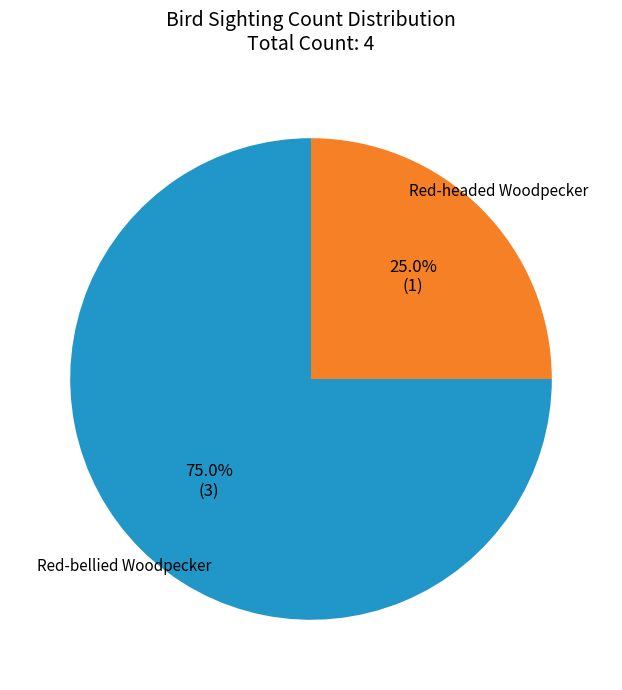

Is there a majority slice in this chart?

Yes